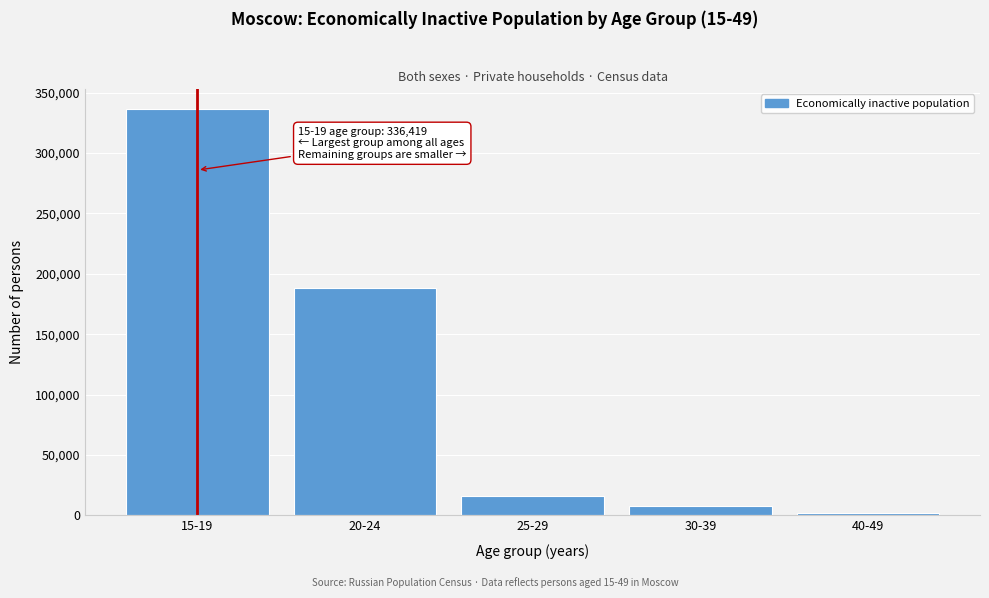

Reading right to left, what are all the values shown in this chart?

2198	7789	15976	188331	336419